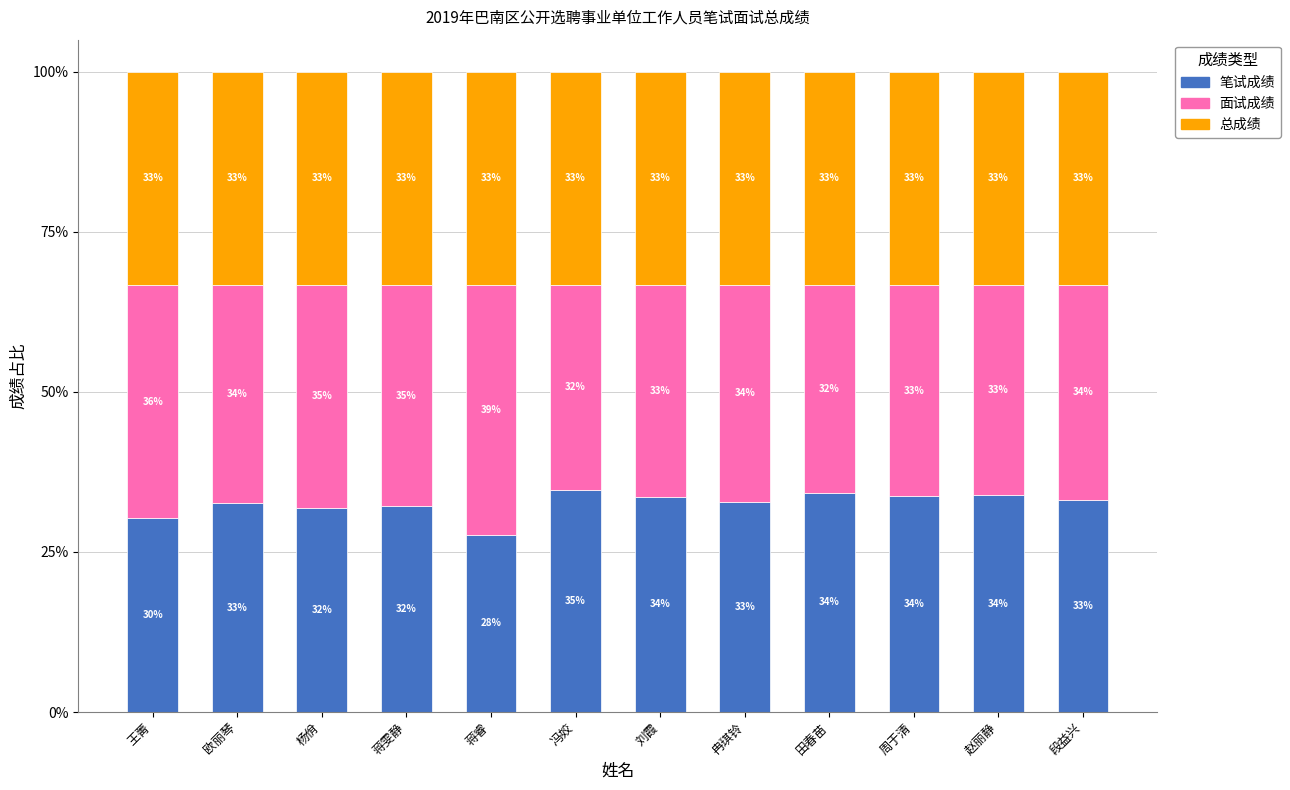

What is the maximum value for 笔试成绩?

34.7